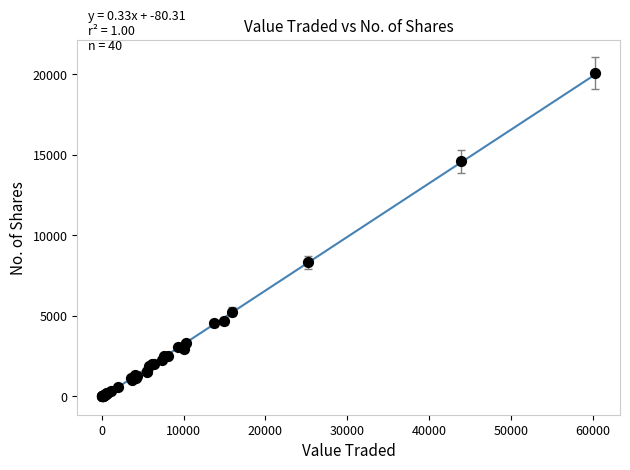

What Y value in the scatter plot is closest to 10053?

8325